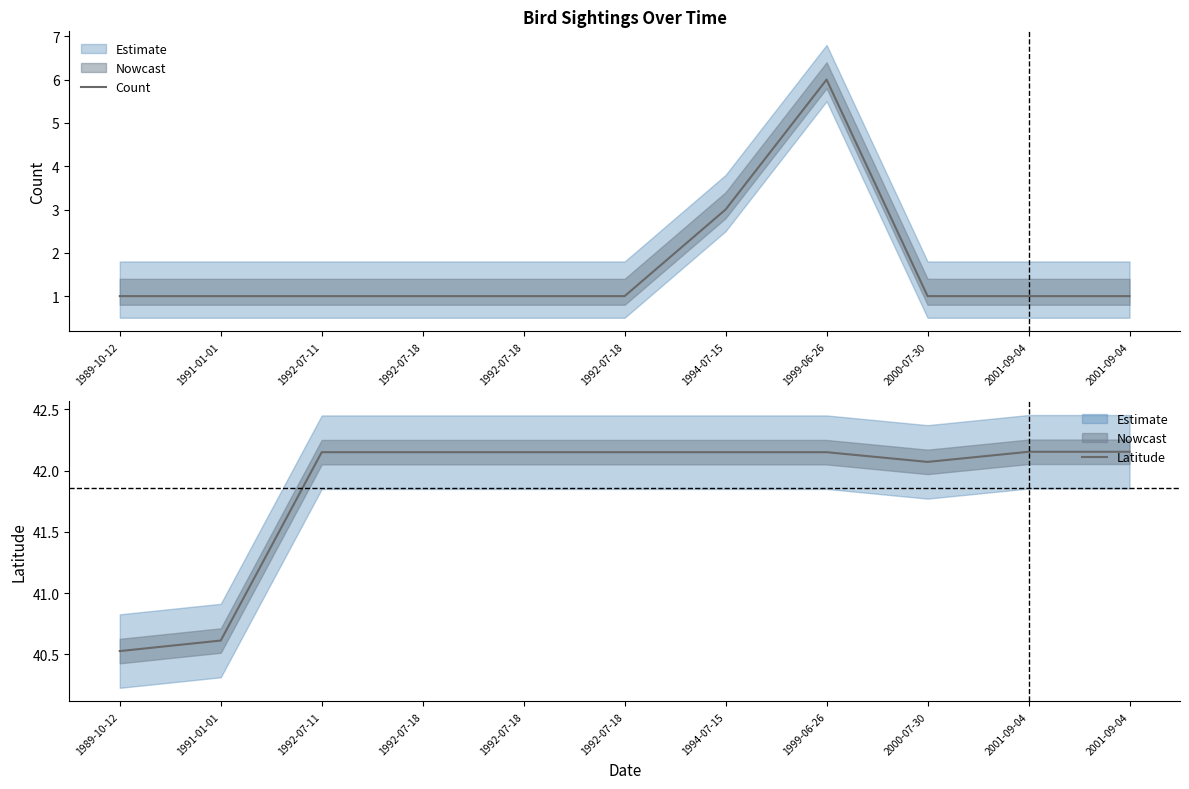

How many values in the Latitude series are below 42?

2